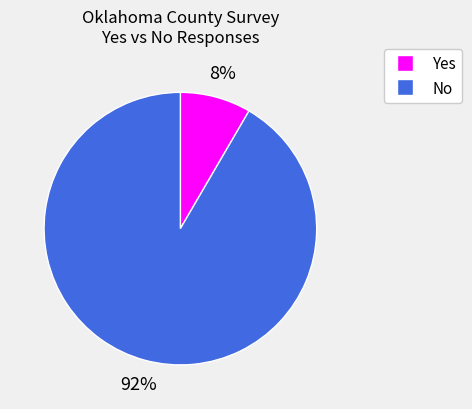

Which slice is the smallest?

Yes